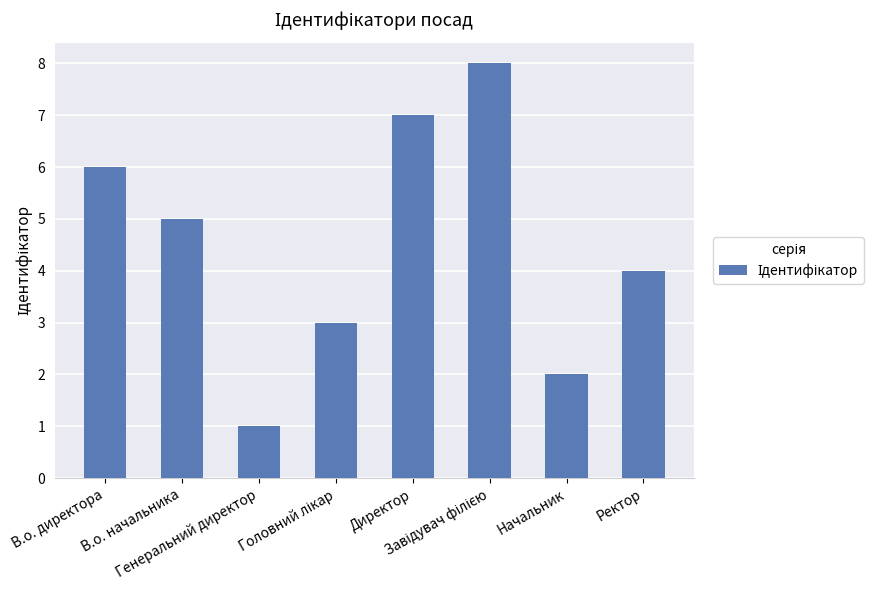

At which label does the data first exceed 5?

В.о. директора